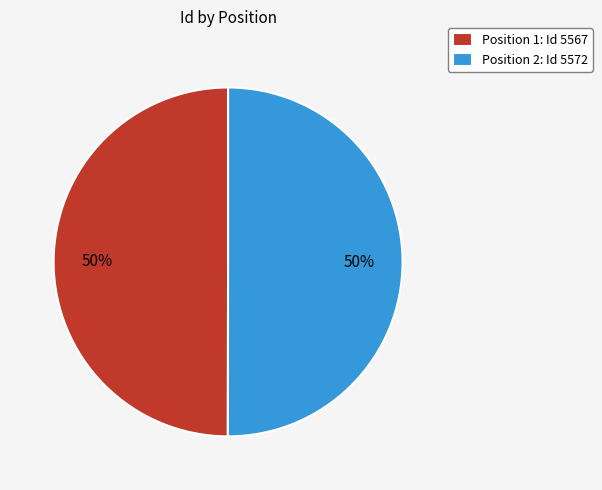

To the nearest percent, what is the combined percentage of Position 2: Id 5572 and Position 1: Id 5567?

100%